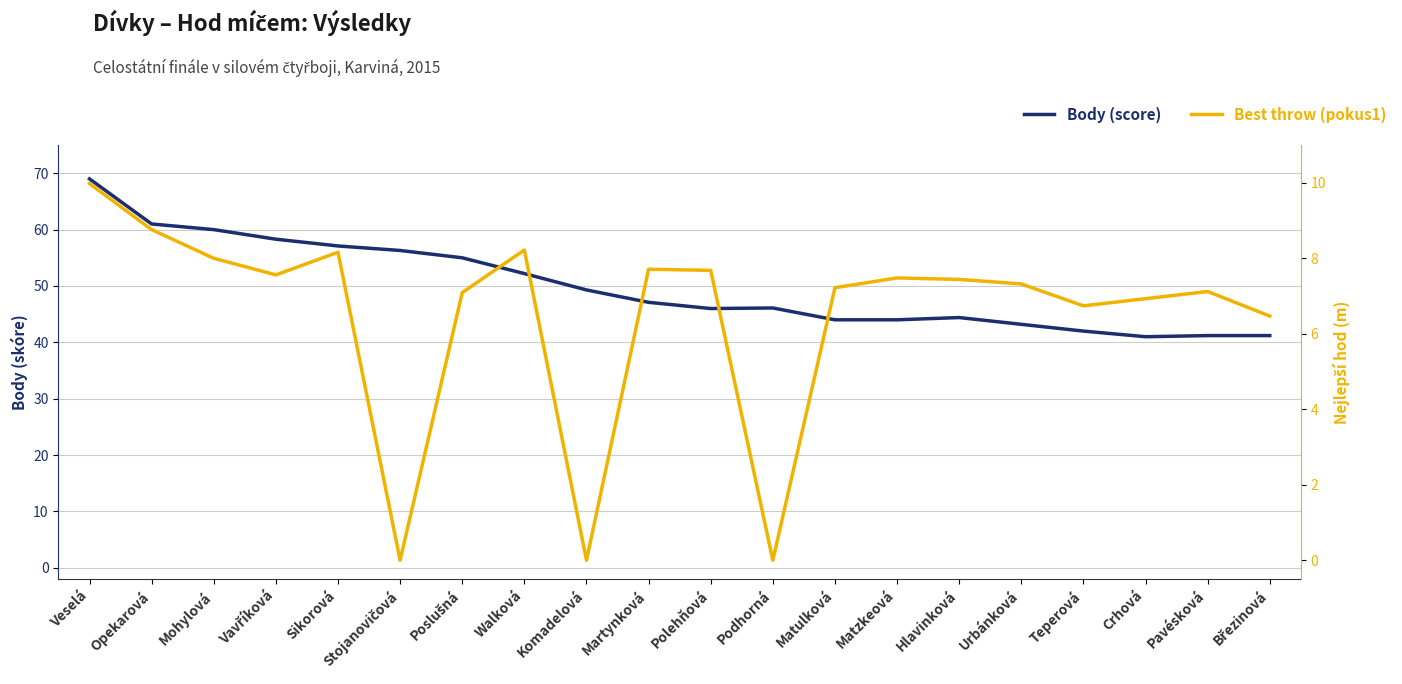

True or false: Best throw (pokus1) and Body (score) cross at least once.

False